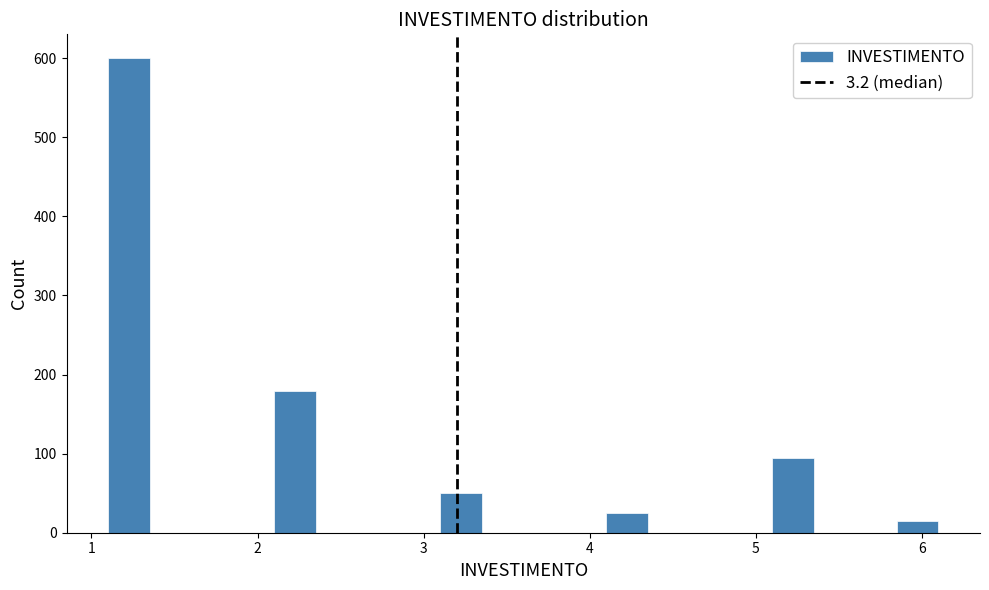

Around what value on the x-axis is the tallest bar? Give the approximate position of its centre, as read against the axis.

1.2